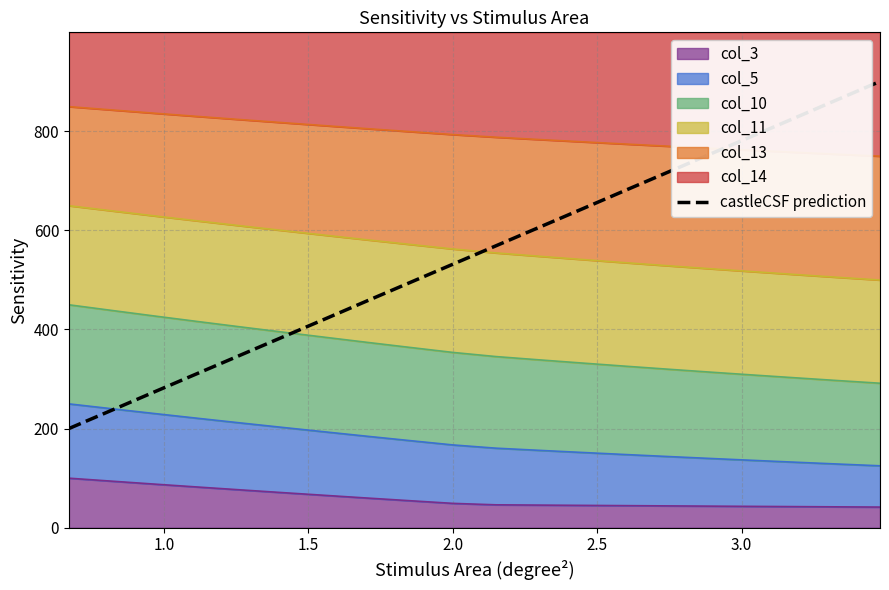

Is it true that the value at 16 is 334.7?

False